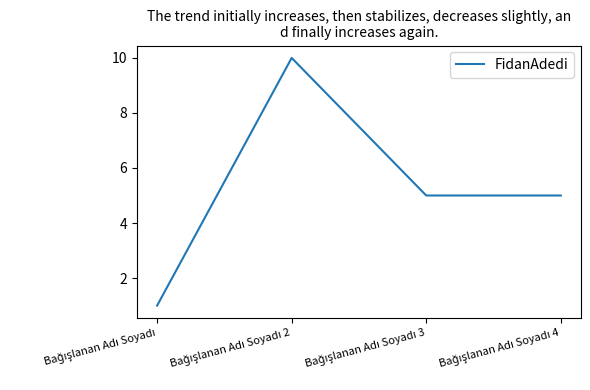

Reading left to right, transcribe all the data shown in this chart.

1	10	5	5